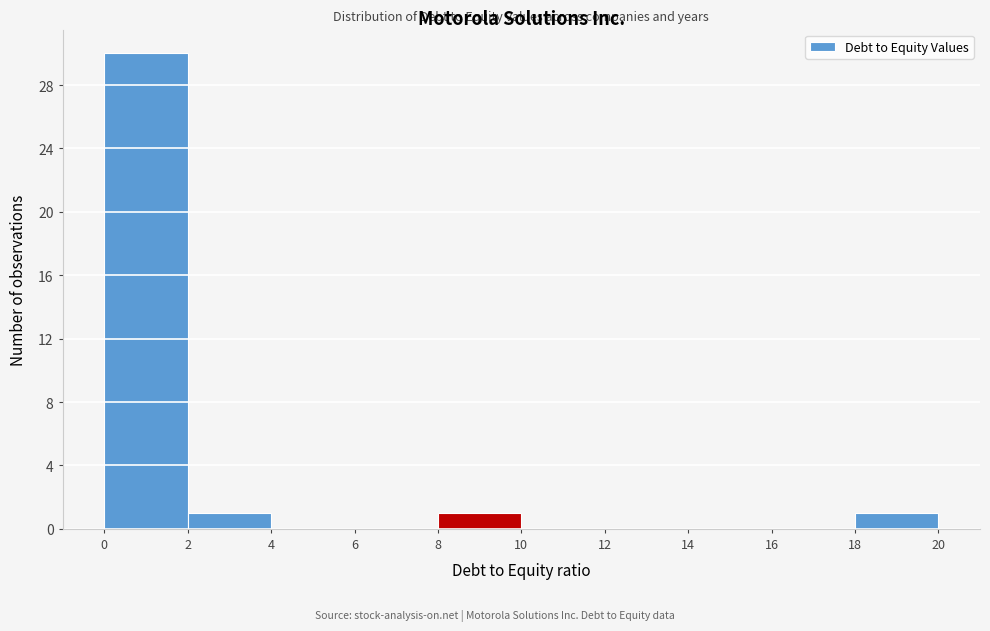

Reading left to right, transcribe this chart: for each bar, give the range it covers on the x-axis and its height. The values are not printed on the chart, so give them approximately, as read against the axis.

0 to 2: 30
2 to 4: 1
4 to 6: 0
6 to 8: 0
8 to 10: 1
10 to 12: 0
12 to 14: 0
14 to 16: 0
16 to 18: 0
18 to 20: 1